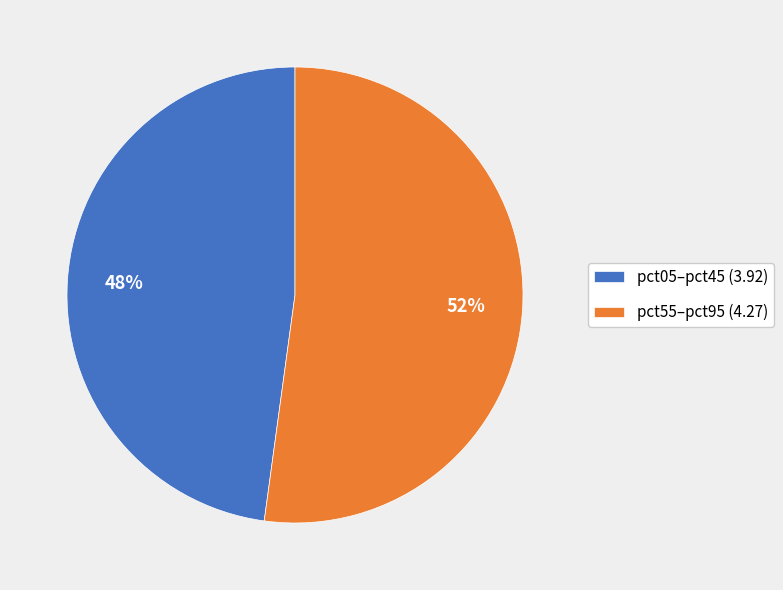

Is the sum of pct05–pct45 (3.92) and pct55–pct95 (4.27) greater than half?

Yes